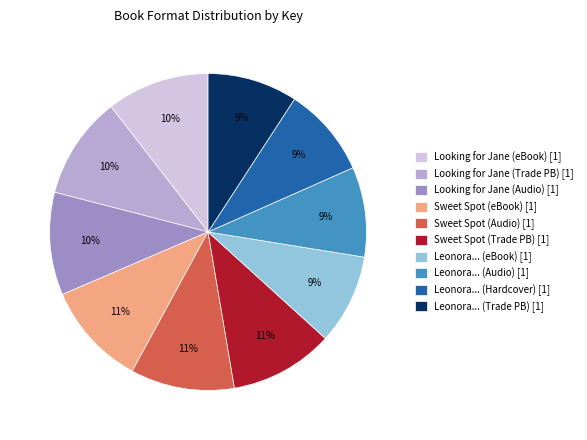

True or false: Looking for Jane (eBook) [1] accounts for 10% of the total.

True